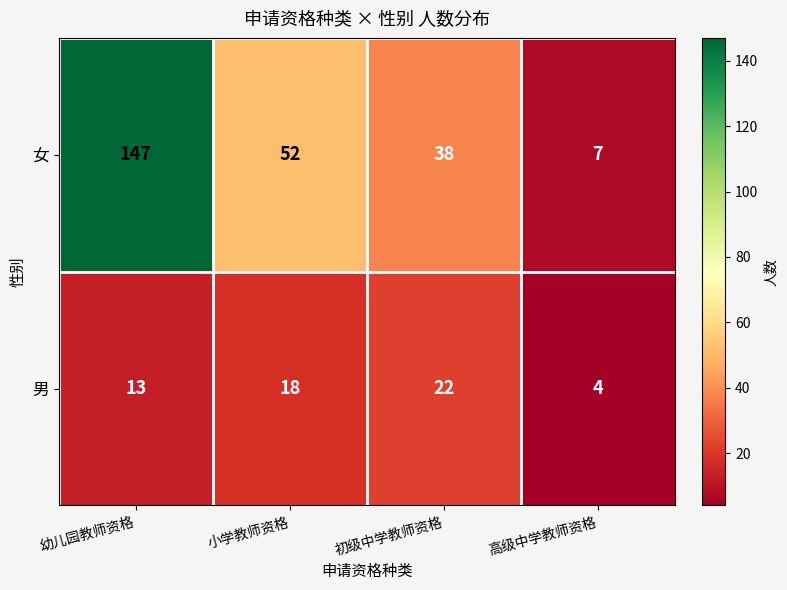

Where does the 女 series first go above 52?

幼儿园教师资格